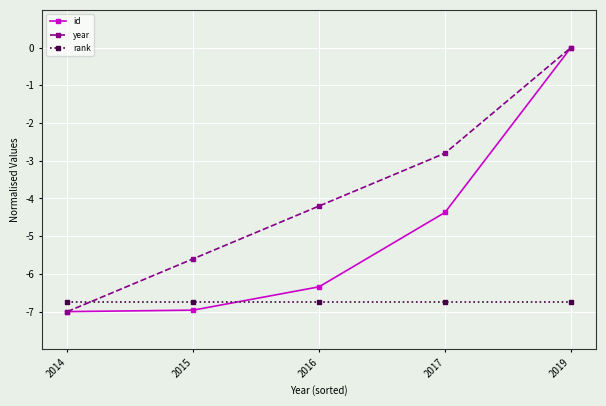

How many data points does each series have?

5